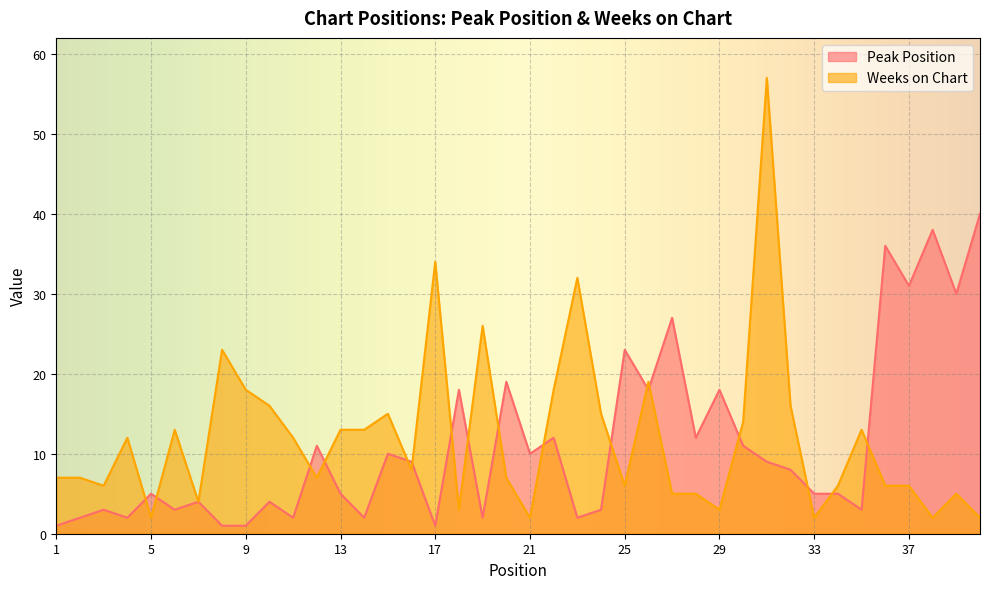

What is the difference between the Weeks on Chart values at 30 and 26?

5